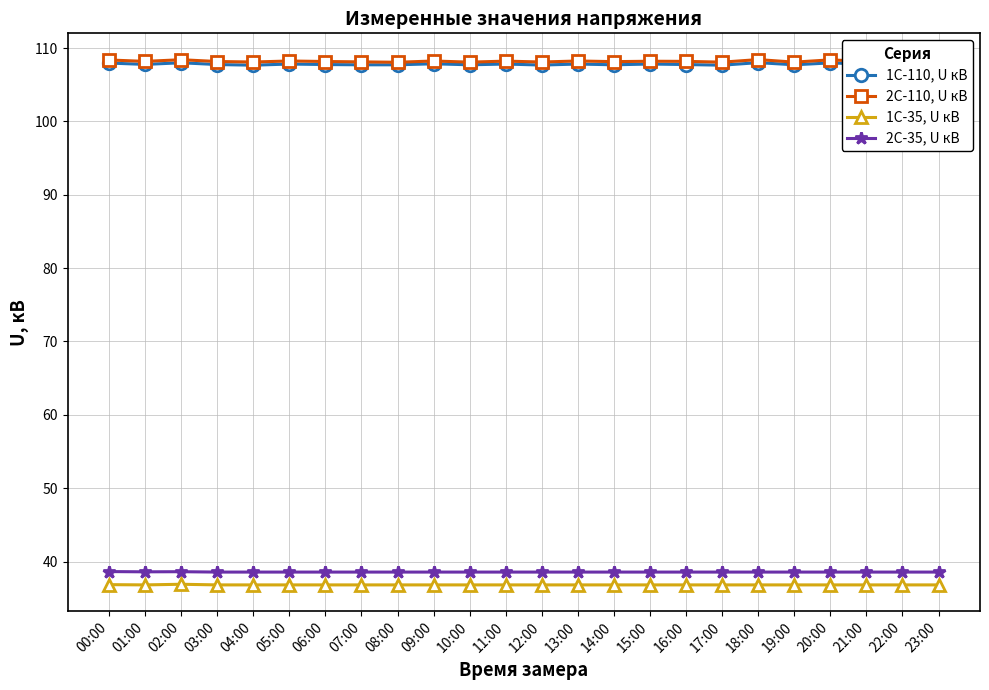

What is the sum of the 2С-35, U кВ values at 05:00 and 21:00?

77.1